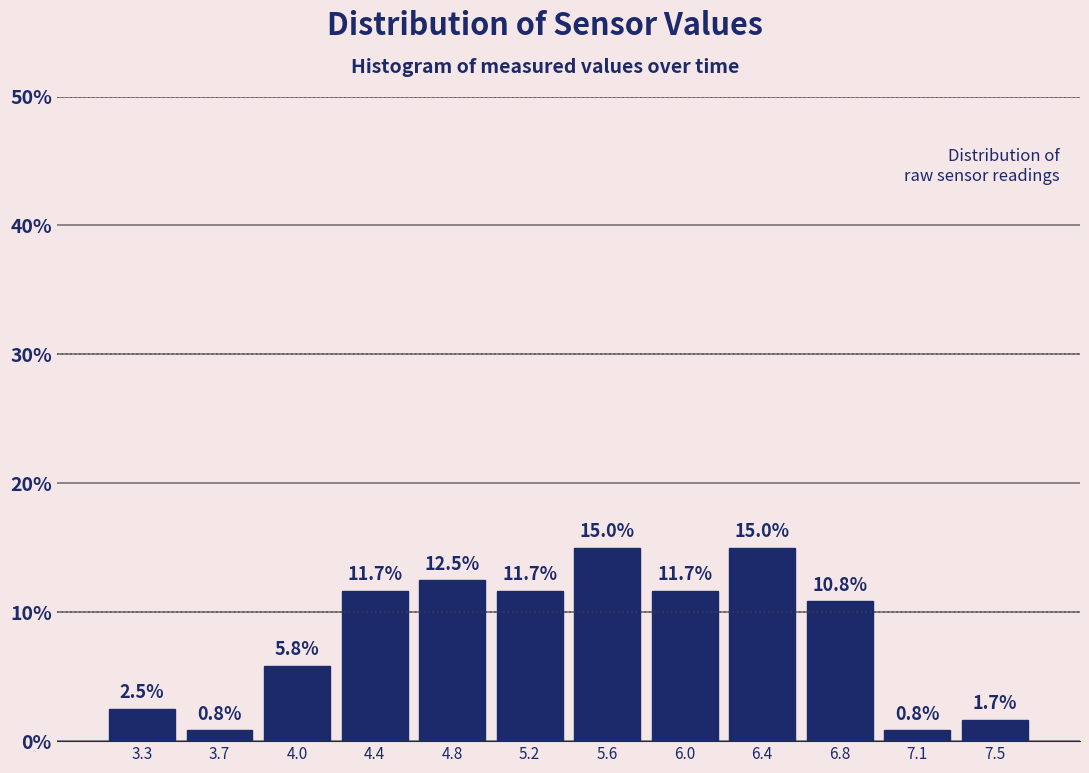

Reading left to right, transcribe this chart: for each bar, give the range it covers on the x-axis and its height. The bar edges are not printed on the chart, so give them approximately, as read against the axis.

3.05 to 3.45: 2.5
3.45 to 3.85: 0.8
3.85 to 4.25: 5.8
4.25 to 4.60: 11.7
4.60 to 5.00: 12.5
5.00 to 5.40: 11.7
5.40 to 5.80: 15.0
5.80 to 6.20: 11.7
6.20 to 6.55: 15.0
6.55 to 6.95: 10.8
6.95 to 7.35: 0.8
7.35 to 7.75: 1.7